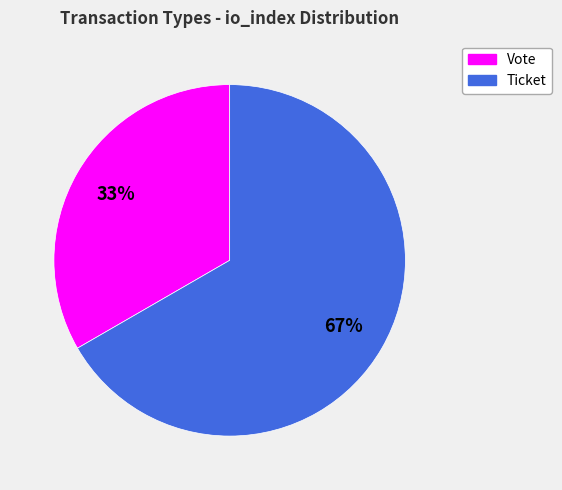

Which slice represents more than half of the pie?

Ticket